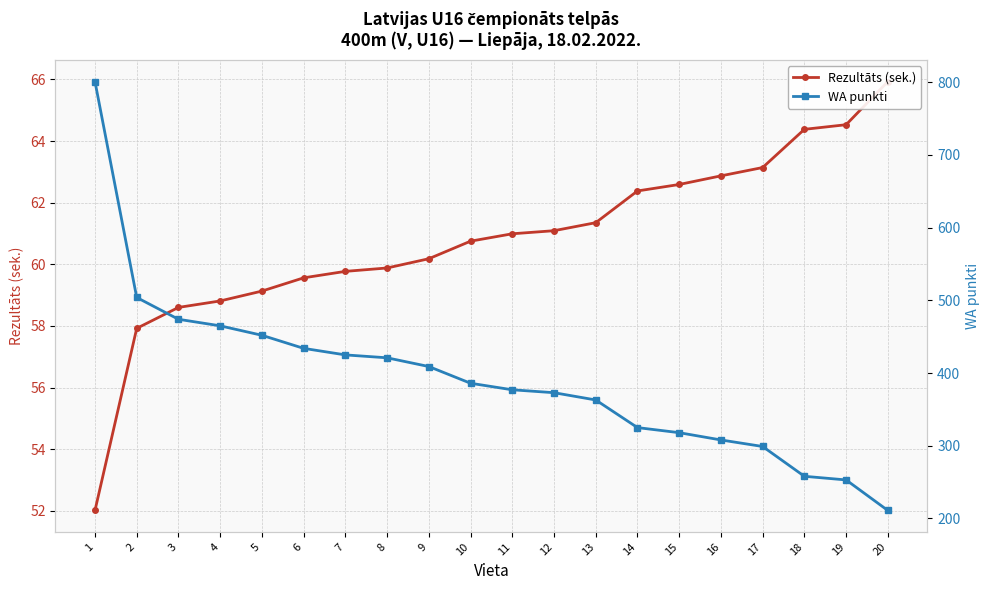

What is the value of the WA punkti point at the 10th from the left?

386.0